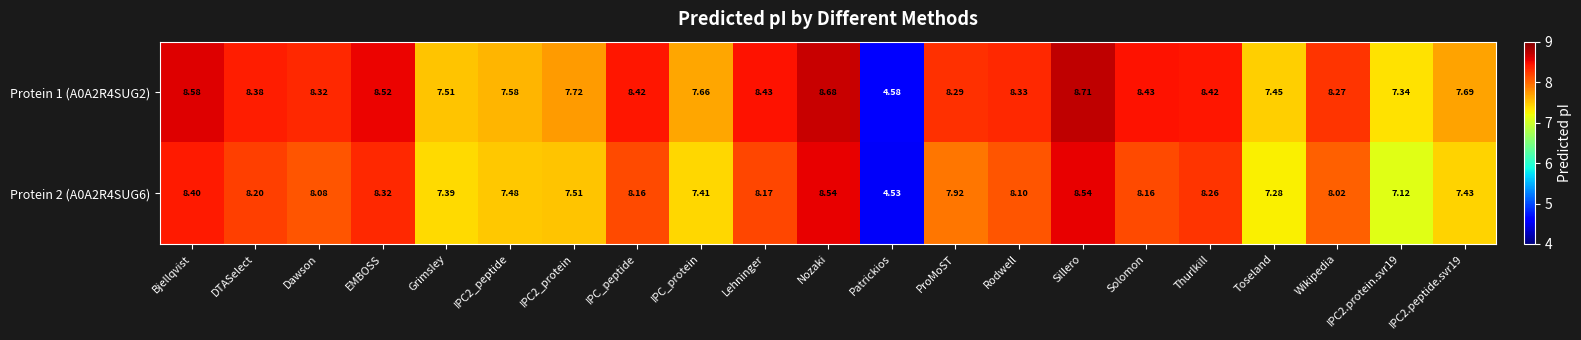

What is the difference between the highest and lowest values at ProMoST?

0.4